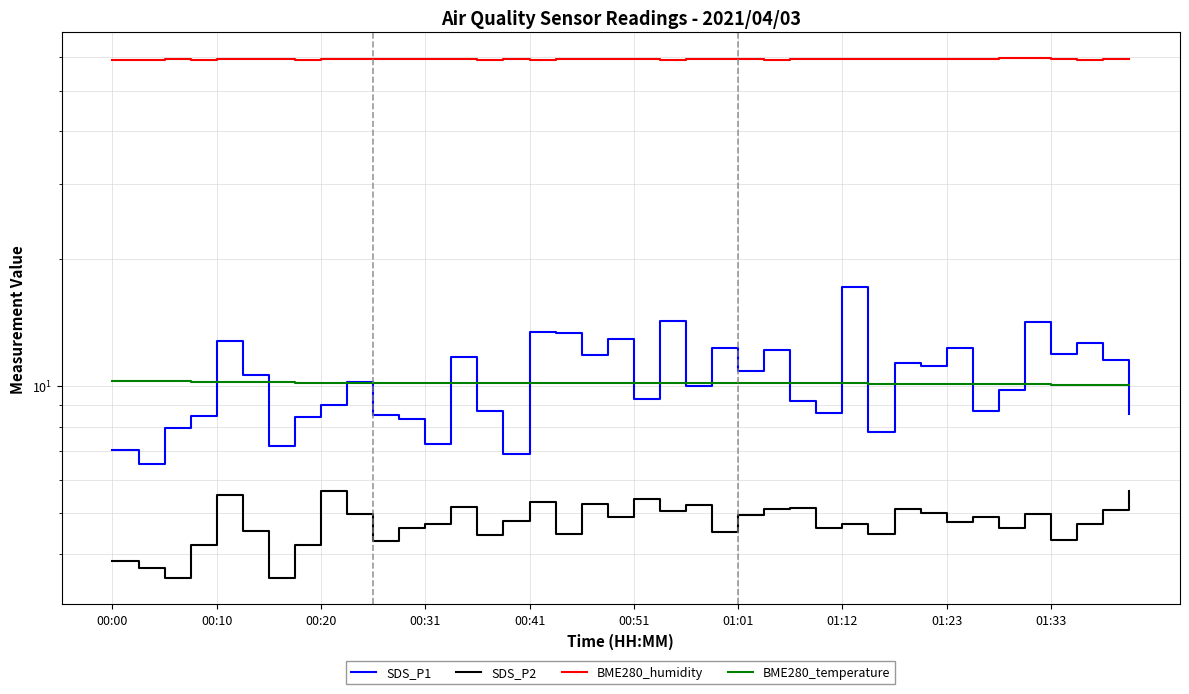

Reading left to right, list all the values displayed in this chart.

SDS_P1: 7.0	6.5	8.0	8.5	12.8	10.6	7.2	8.4	9.0	10.2	8.5	8.3	7.3	11.7	8.7	6.9	13.4	13.3	11.8	12.9	9.3	14.2	10.0	12.3	10.8	12.2	9.2	8.6	17.1	7.8	11.3	11.1	12.3	8.7	9.8	14.2	11.9	12.7	11.5	8.6
SDS_P2: 3.9	3.7	3.5	4.2	5.5	4.5	3.5	4.2	5.7	5.0	4.3	4.6	4.7	5.2	4.4	4.8	5.3	4.5	5.2	4.9	5.4	5.0	5.2	4.5	5.0	5.1	5.2	4.6	4.7	4.5	5.1	5.0	4.8	4.9	4.6	5.0	4.3	4.7	5.1	5.6
BME280_humidity: 59.1	59.1	59.3	59.1	59.5	59.3	59.4	59.1	59.3	59.3	59.4	59.5	59.2	59.4	59.2	59.5	59.2	59.3	59.5	59.3	59.3	59.2	59.4	59.3	59.2	59.1	59.4	59.5	59.5	59.4	59.4	59.4	59.4	59.3	59.5	59.6	59.4	59.2	59.4	59.4
BME280_temperature: 10.2	10.3	10.2	10.2	10.2	10.2	10.2	10.2	10.2	10.2	10.2	10.2	10.2	10.2	10.2	10.1	10.2	10.2	10.2	10.2	10.2	10.1	10.2	10.2	10.2	10.1	10.1	10.1	10.1	10.1	10.1	10.1	10.1	10.1	10.1	10.1	10.1	10.1	10.1	10.1